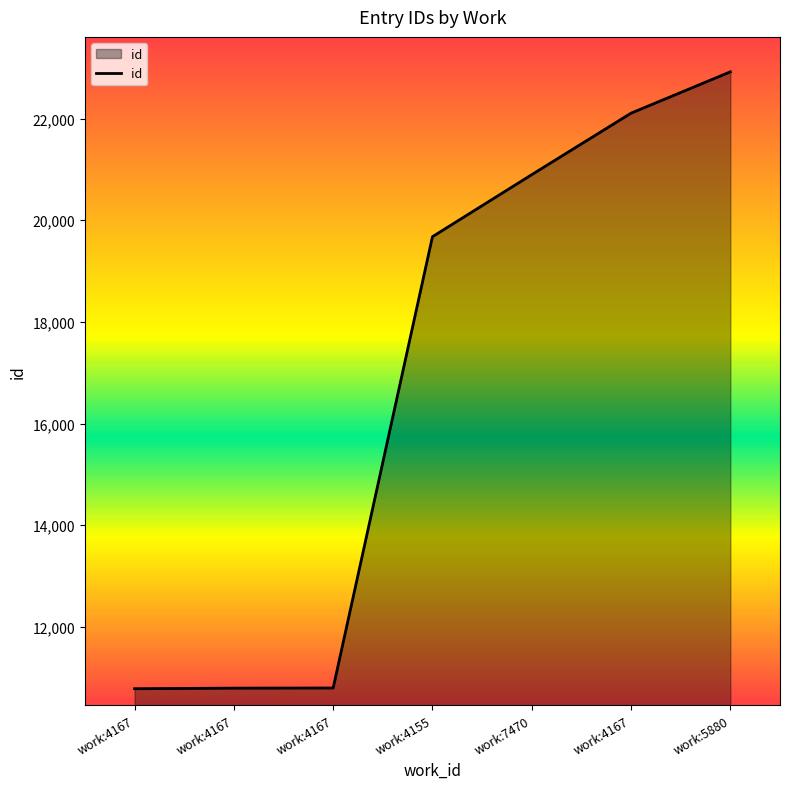

Reading left to right, list all the values displayed in this chart.

work:4167=10783	work:4167=10794	work:4167=10797	work:4155=19677	work:7470=20898	work:4167=22108	work:5880=22921